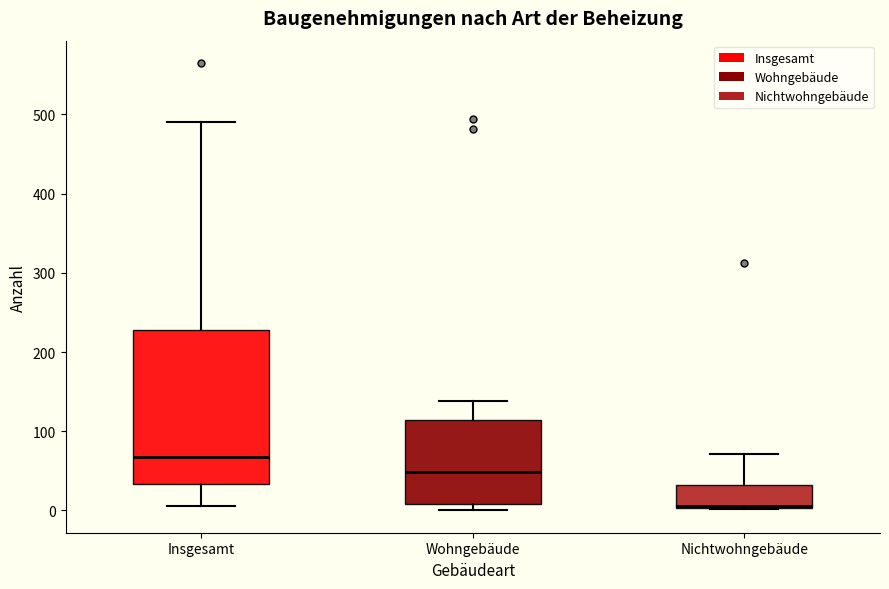

Which box is the tallest, from its lower edge to its upper edge?

Insgesamt